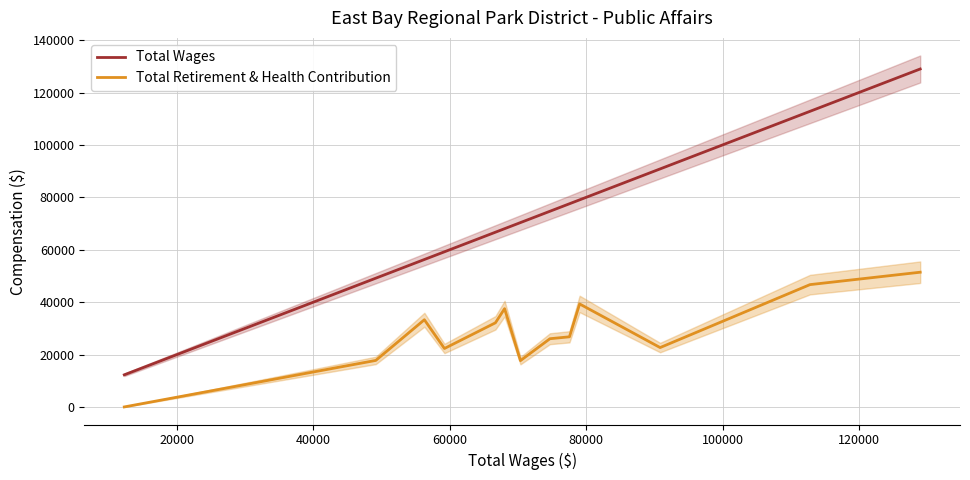

What is the average value of the Total Retirement & Health Contribution series?

28732